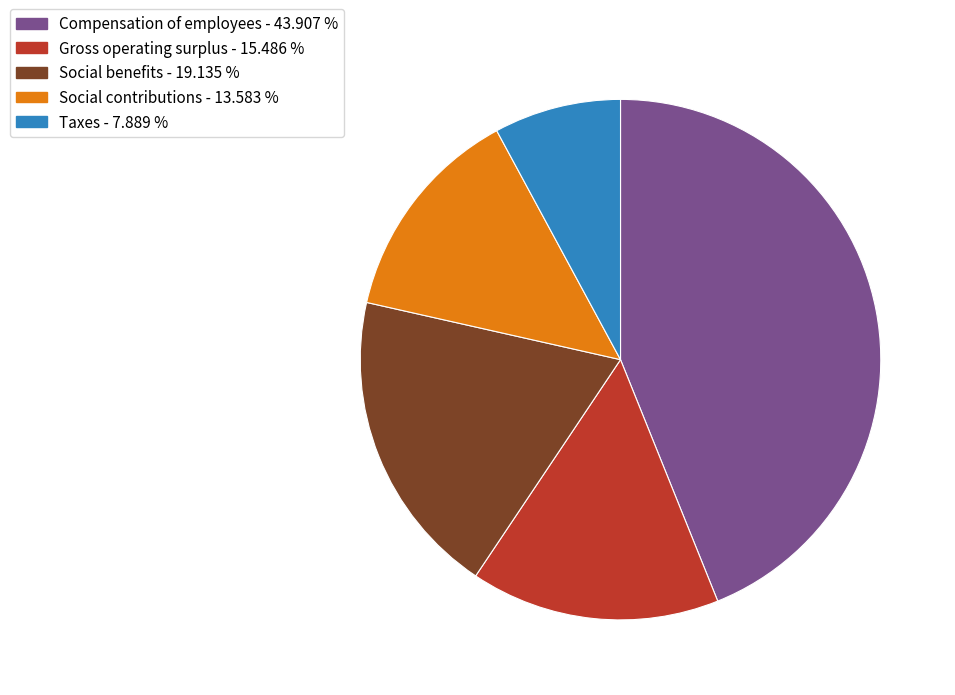

Is there any slice that represents more than half of the pie?

No